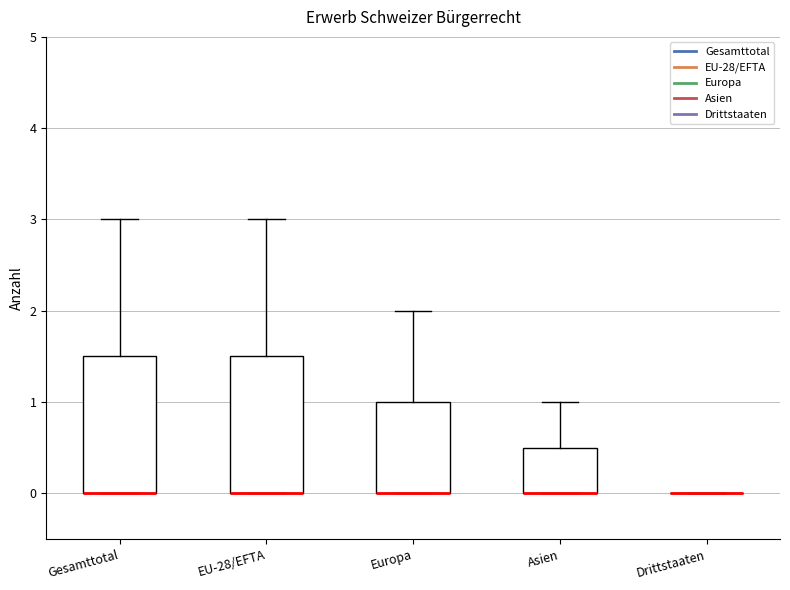

Reading left to right, read every box against the y-axis: the position of its median line, the range the box covers, and the ends of its whiskers. The values are not printed on the chart, so give them approximately, as read against the axis.

Gesamttotal: median 0.0 (drawn on the box's lower edge), box 0.0 to 1.5, whiskers 0.0 to 3.0
EU-28/EFTA: median 0.0 (drawn on the box's lower edge), box 0.0 to 1.5, whiskers 0.0 to 3.0
Europa: median 0.0 (drawn on the box's lower edge), box 0.0 to 1.0, whiskers 0.0 to 2.0
Asien: median 0.0 (drawn on the box's lower edge), box 0.0 to 0.5, whiskers 0.0 to 1.0
Drittstaaten: box collapsed to a line at 0.0, whiskers 0.0 to 0.0